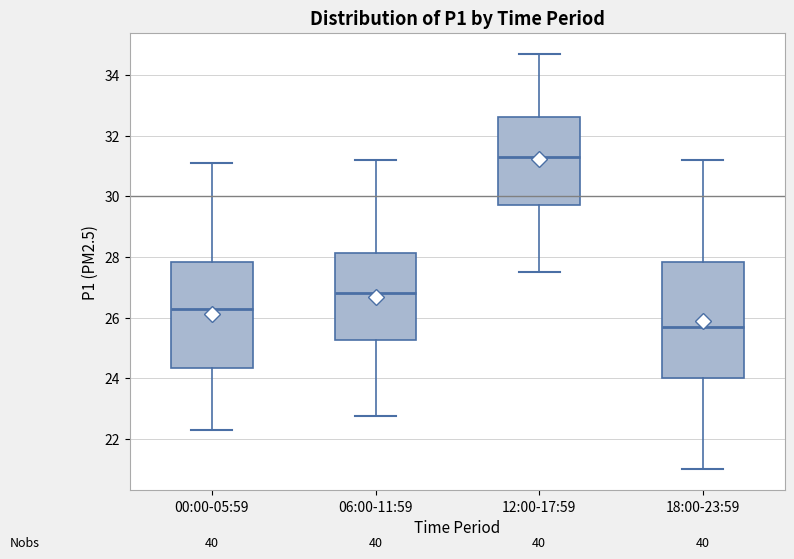

Reading left to right, transcribe this box plot: for each box, give where its median line is, the range the box spans, and where its two whiskers end, as read against the y-axis. The values are not printed on the chart, so give them approximately, as read against the axis.

00:00-05:59: median 26.2, box 24.4 to 27.8, whiskers 22.4 to 31.2
06:00-11:59: median 26.8, box 25.2 to 28.2, whiskers 22.8 to 31.2
12:00-17:59: median 31.4, box 29.8 to 32.6, whiskers 27.6 to 34.8
18:00-23:59: median 25.8, box 24.0 to 27.8, whiskers 21.0 to 31.2